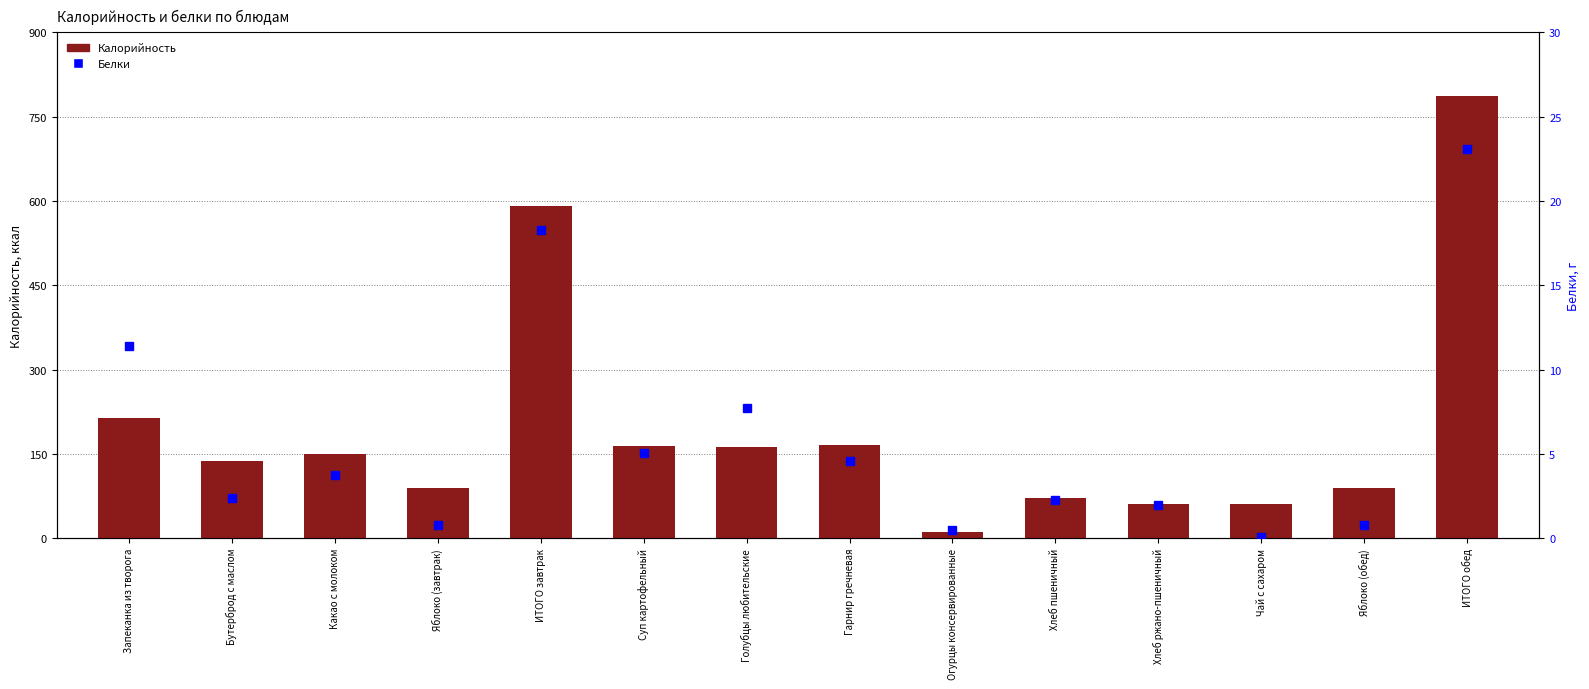

What is the difference between the Калорийность values at Хлеб пшеничный and Голубцы любительские?

91.1